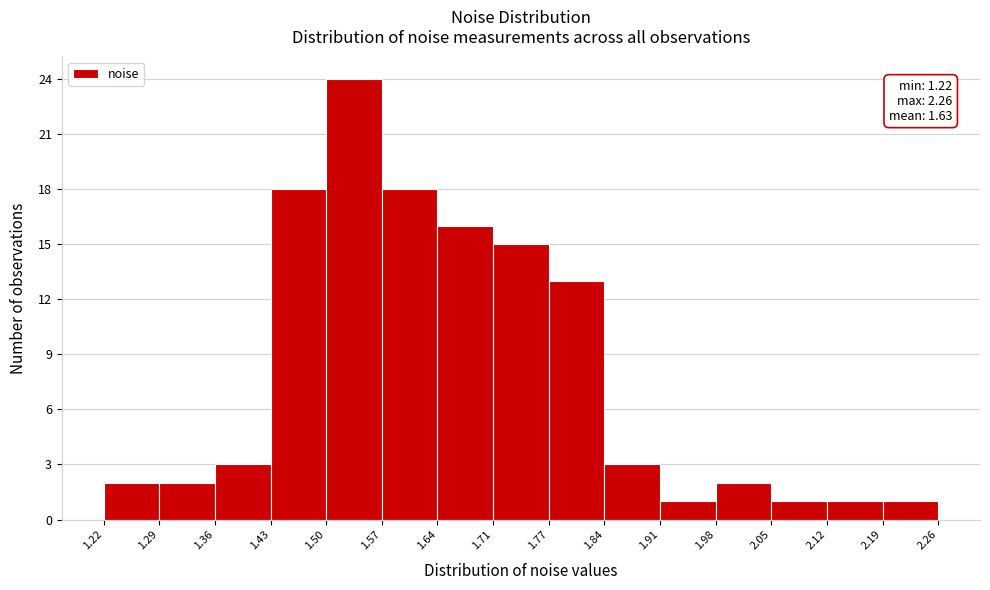

Which range on the x-axis has the tallest bar?

1.50 to 1.57